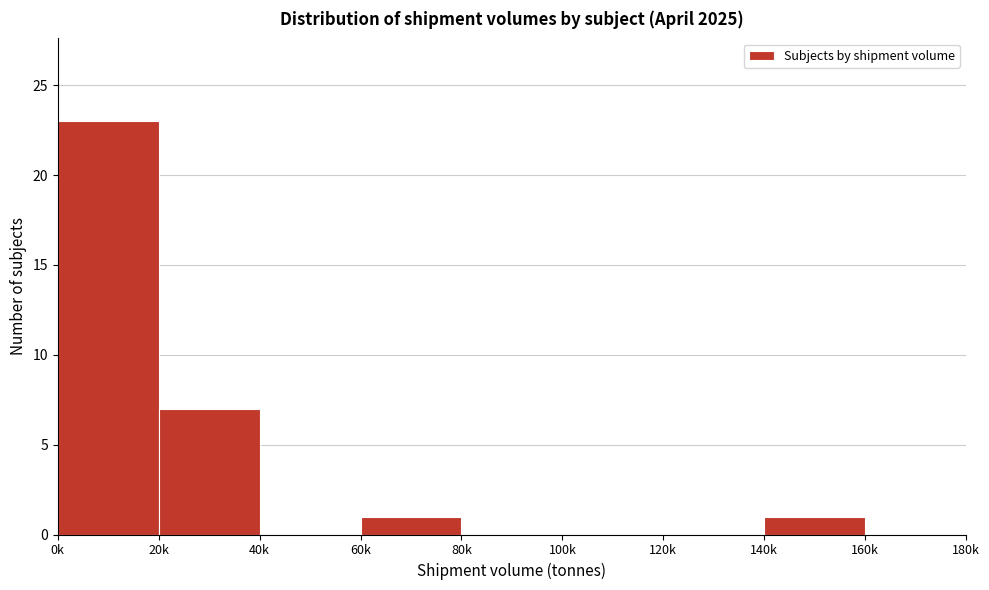

Reading left to right, list all the values displayed in this chart.

0k=23	20k=7	40k=0	60k=1	80k=0	100k=0	120k=0	140k=1	160k=0